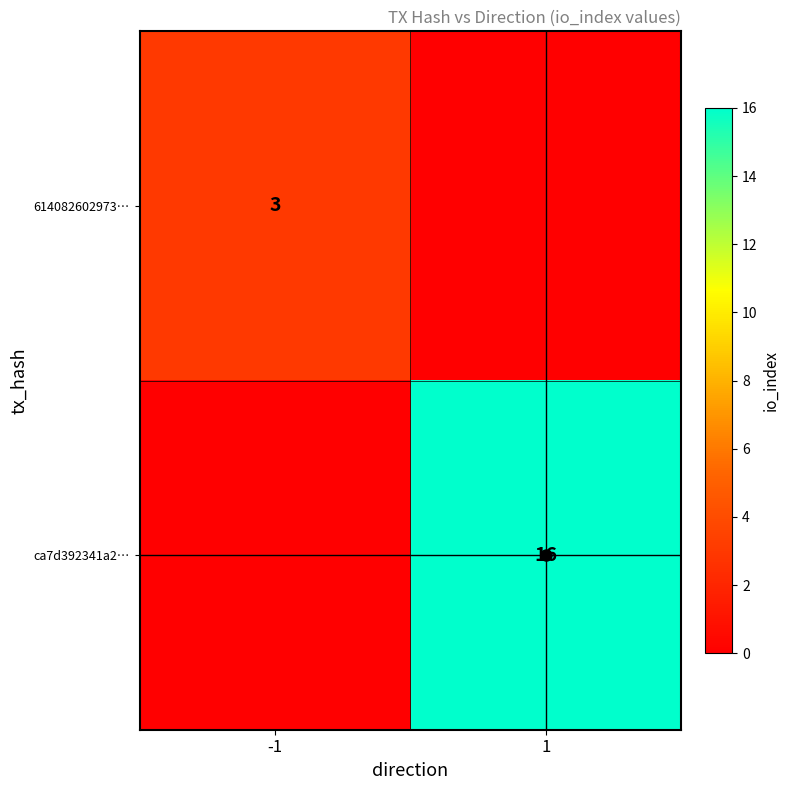

True or false: ca7d392341a2… has a value of 4 at 1.

False